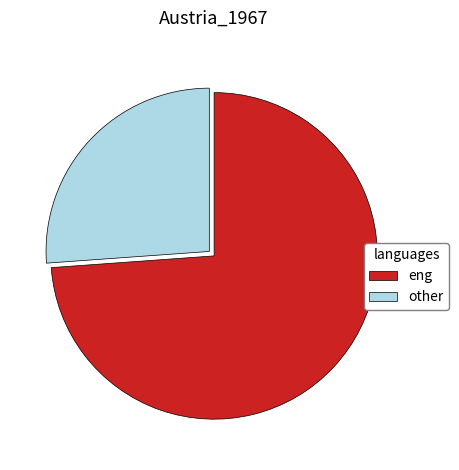

Rank the categories by value from lowest to highest.

other, eng